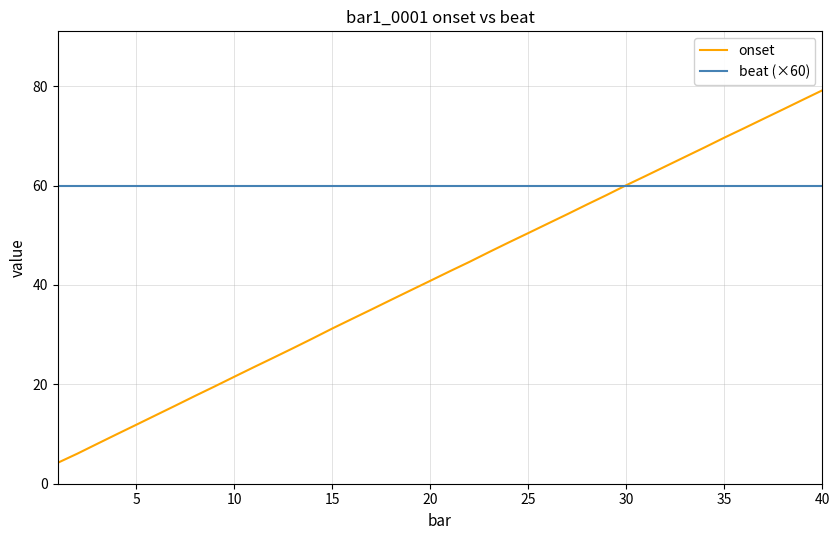

Does the chart have visible grid lines?

Yes